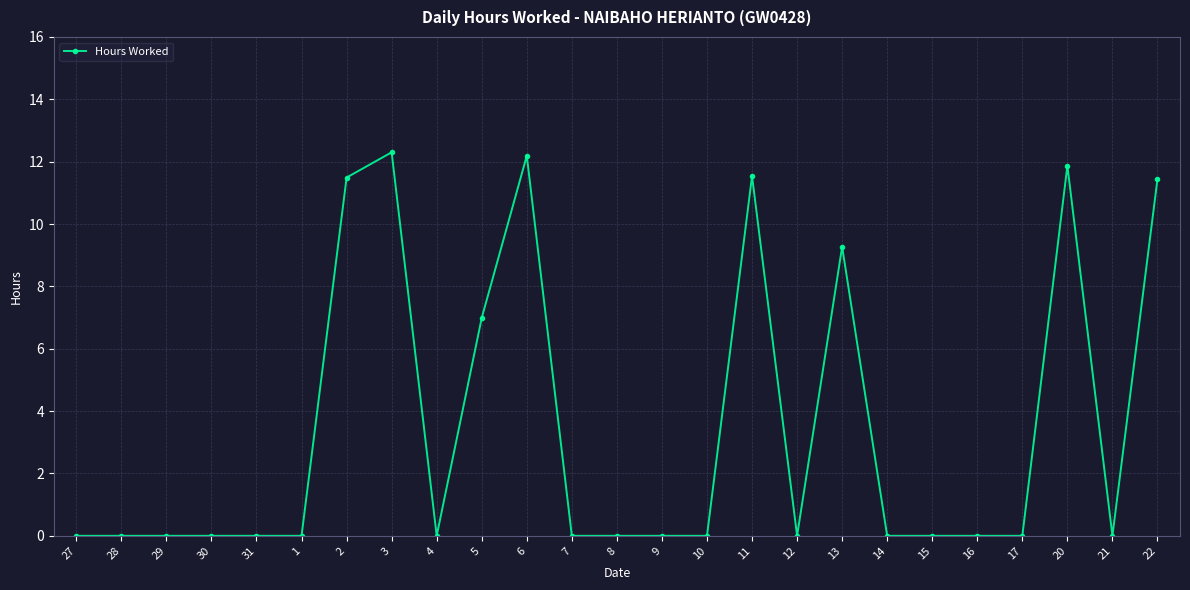

The value at 21 is -6.4. True or false?

False